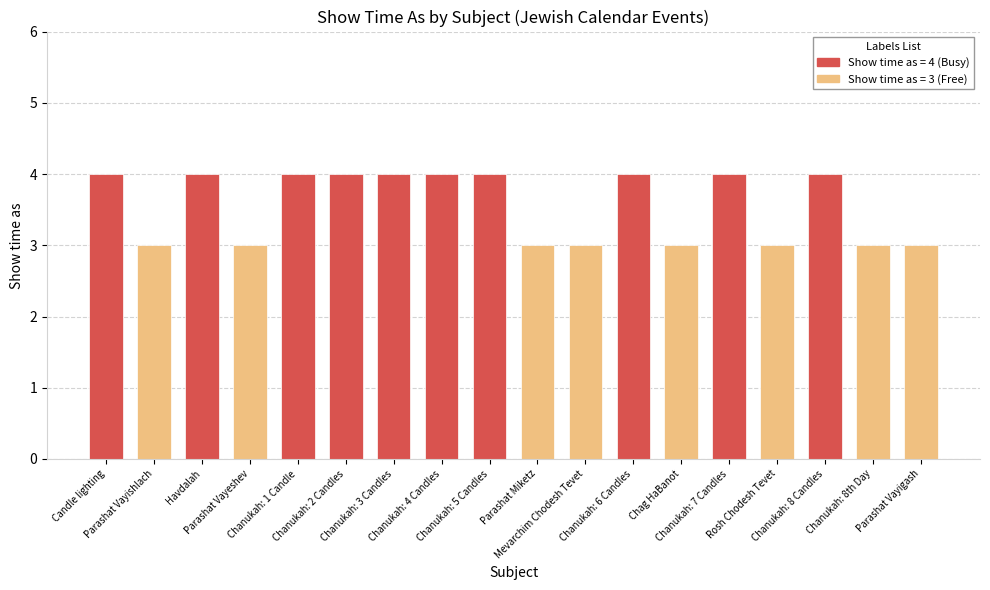

What is the label of the 17th bar from the left?

Chanukah: 8th Day